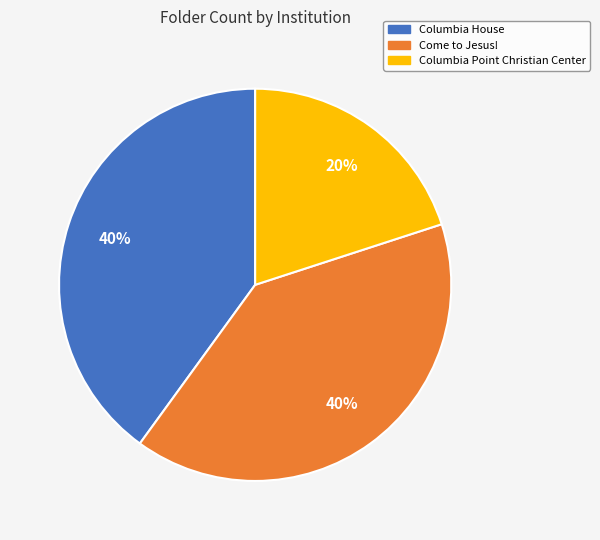

Which has a higher value, Columbia Point Christian Center or Come to Jesus!?

Come to Jesus!